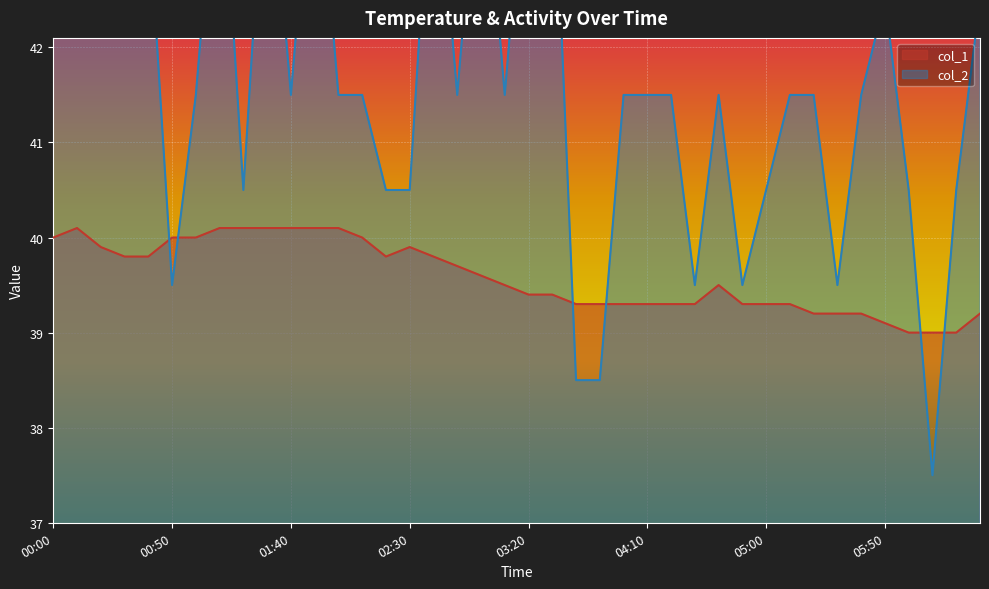

How many data points in col_2 are above 41?

27